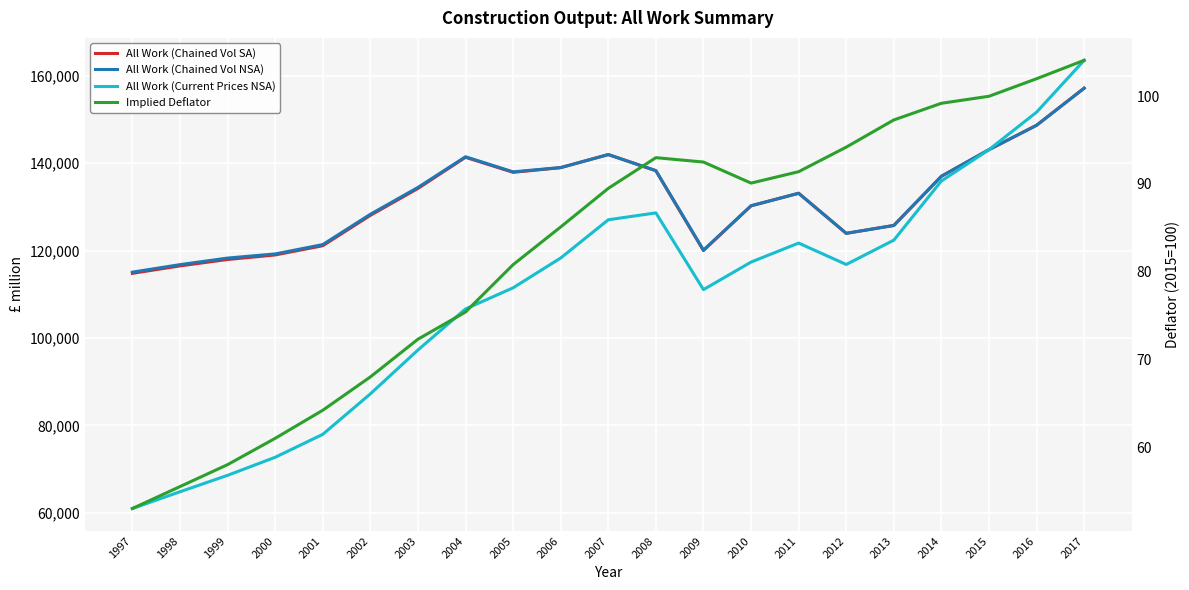

Where does the All Work (Chained Vol SA) series first go above 133133?

2003